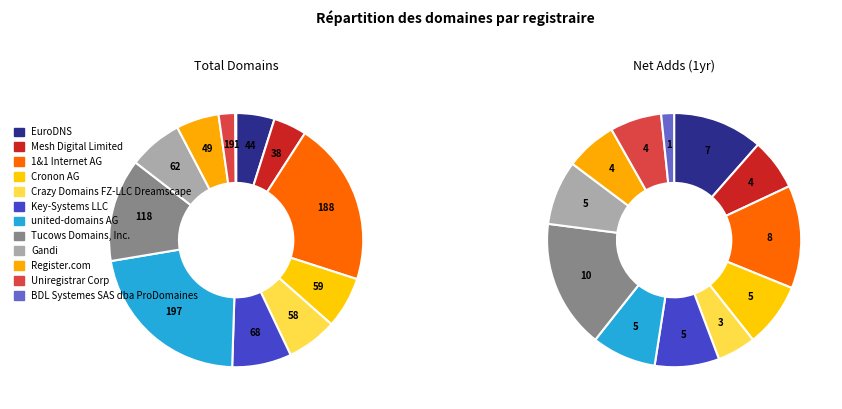

Is the sum of Register.com and Key-Systems LLC greater than half?

No